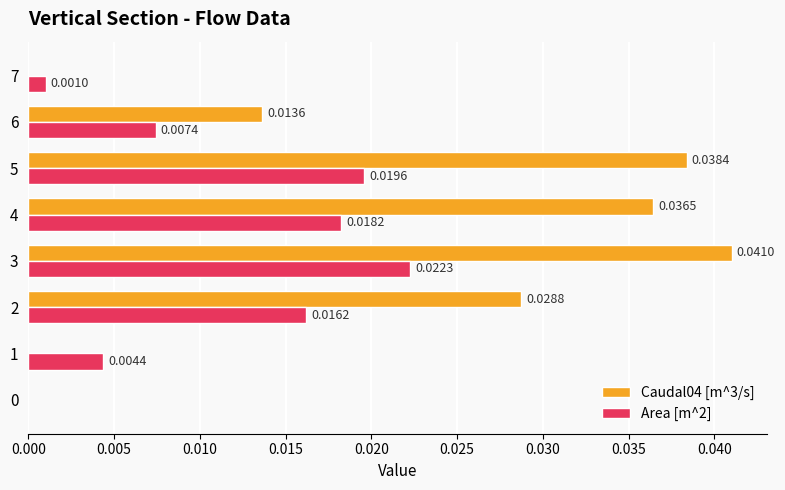

Is the value of Area [m^2] at 3 greater than the value of Caudal04 [m^3/s] at 3?

No